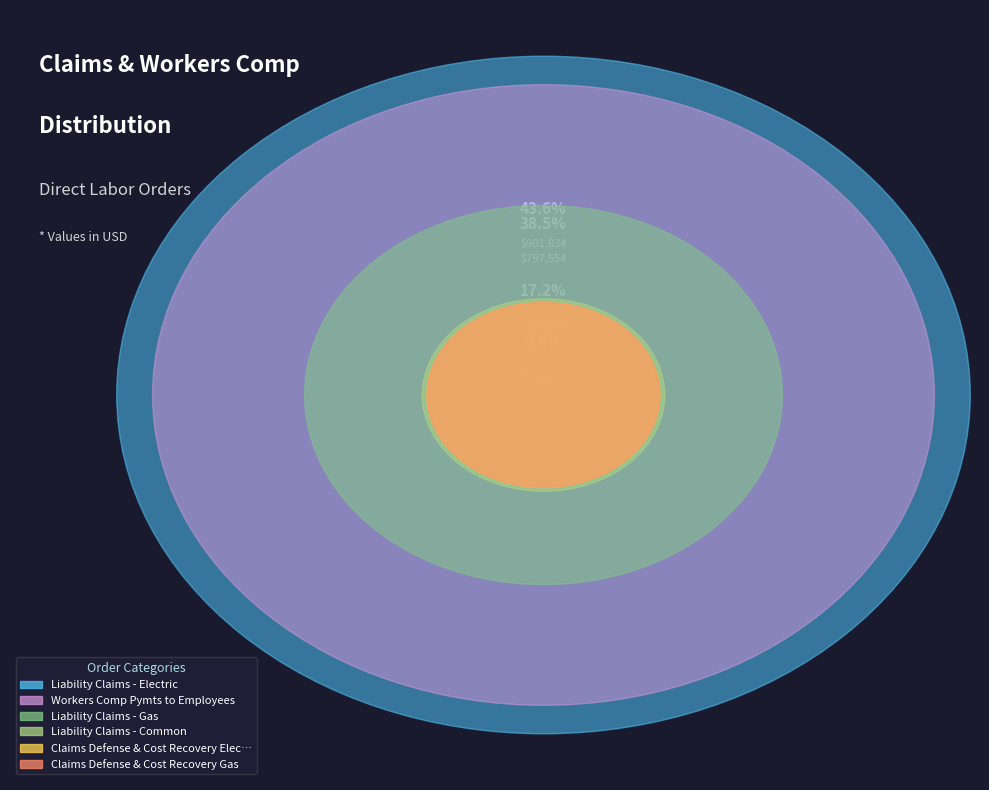

Does Workers Comp Pymts to Employees account for over 50% of the chart?

No